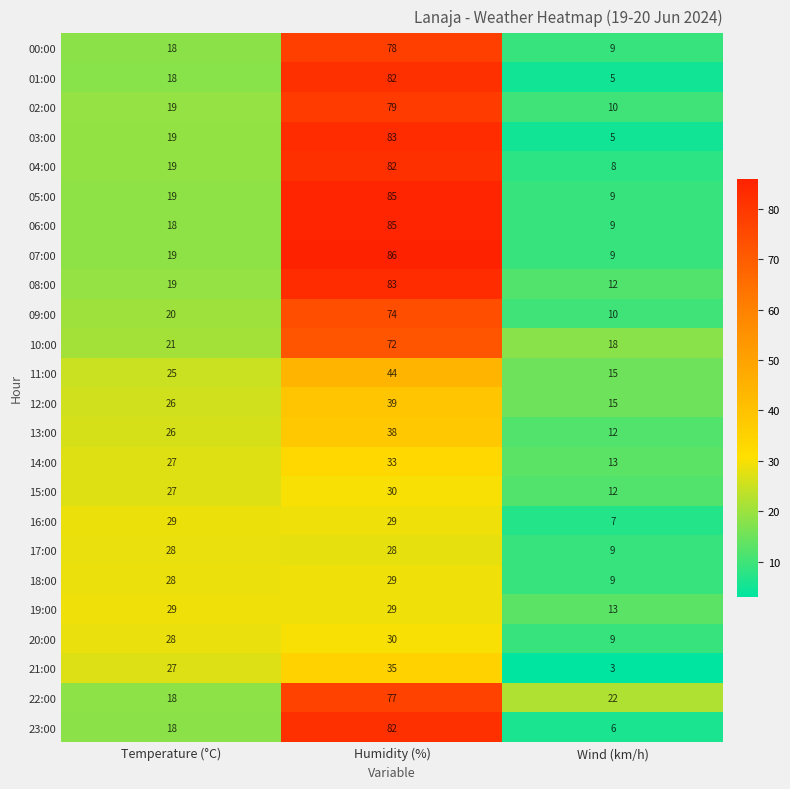

The value of 10:00 at Wind (km/h) is 9. True or false?

False